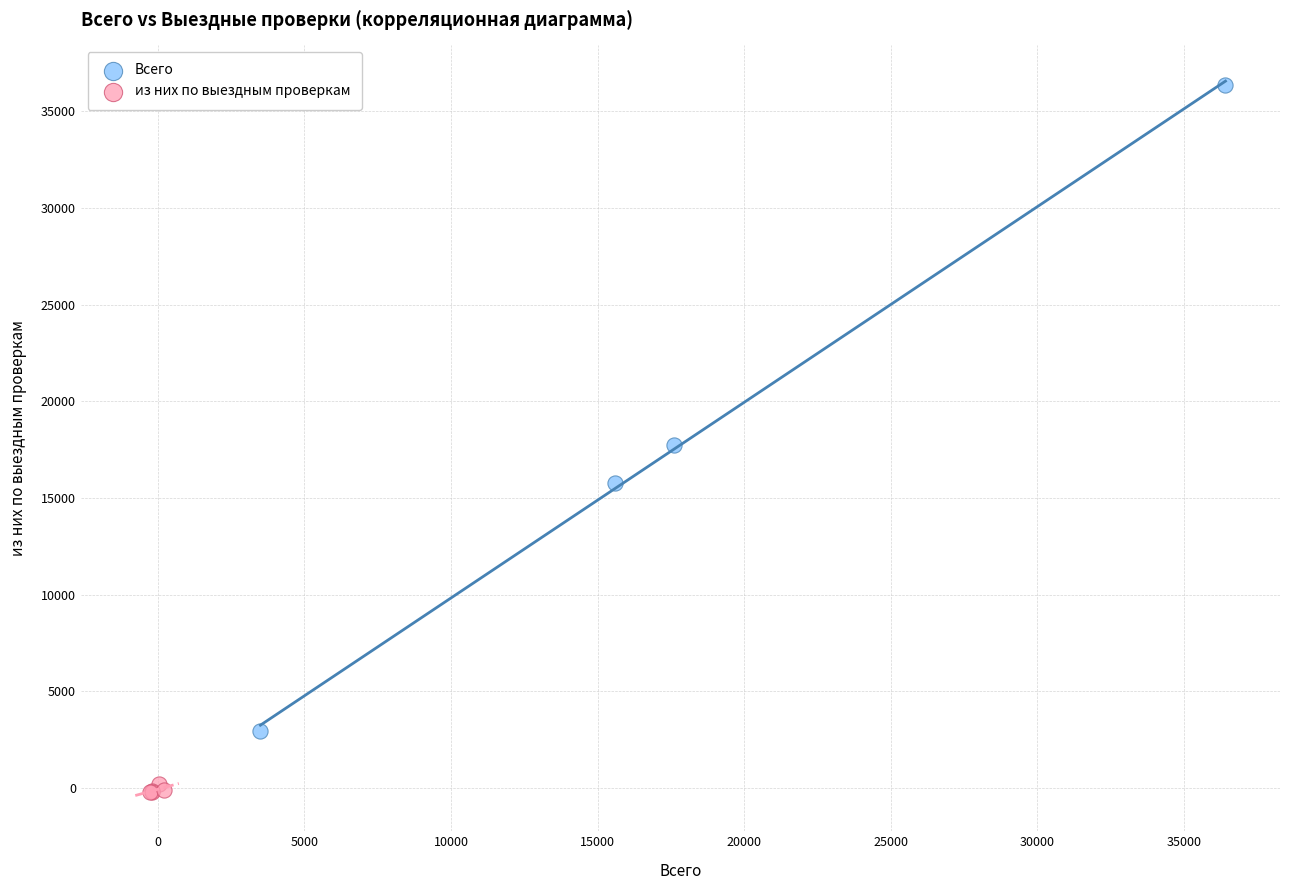

Which series reaches the maximum Y coordinate?

Всего